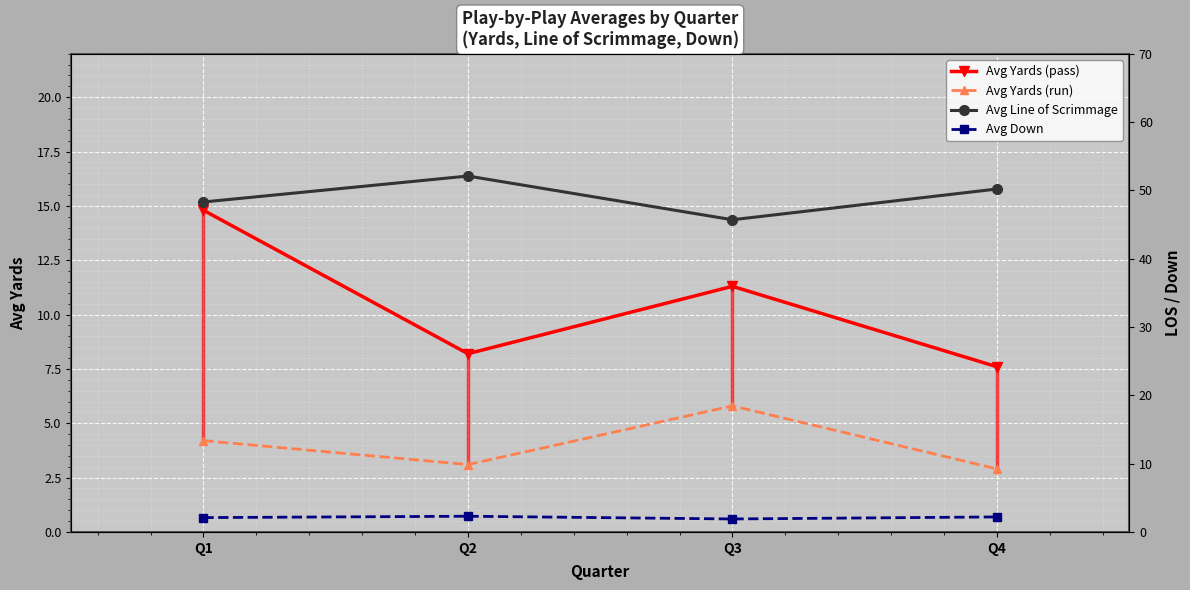

At Q1, list the series in order from largest to smallest.

Avg Line of Scrimmage, Avg Yards (pass), Avg Yards (run), Avg Down